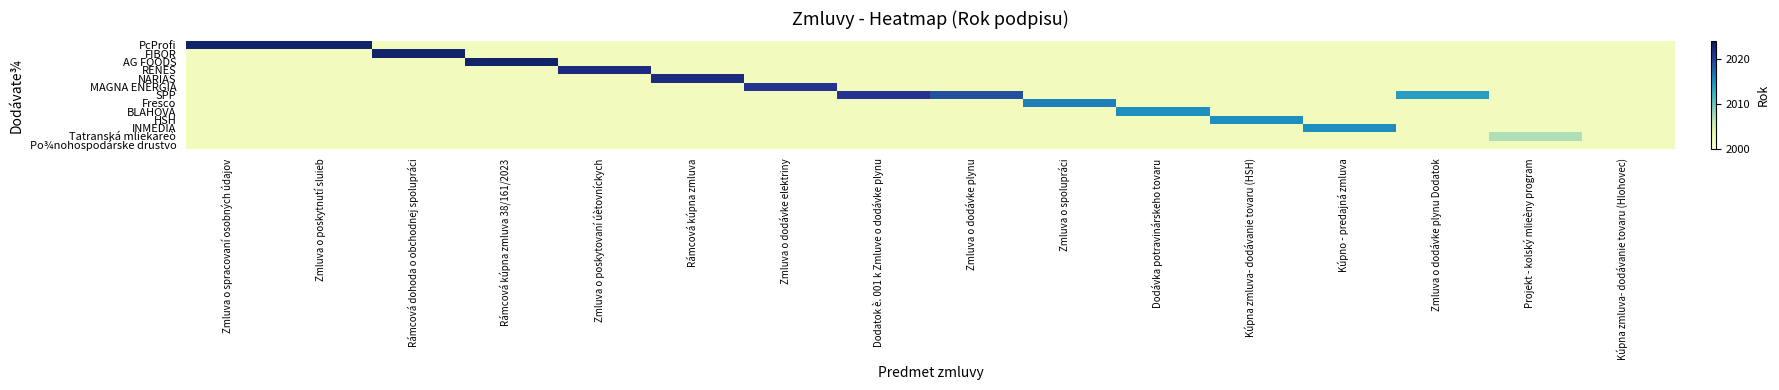

At which category is the sum across all series the highest?

Zmluva o spracovaní osobných údajov